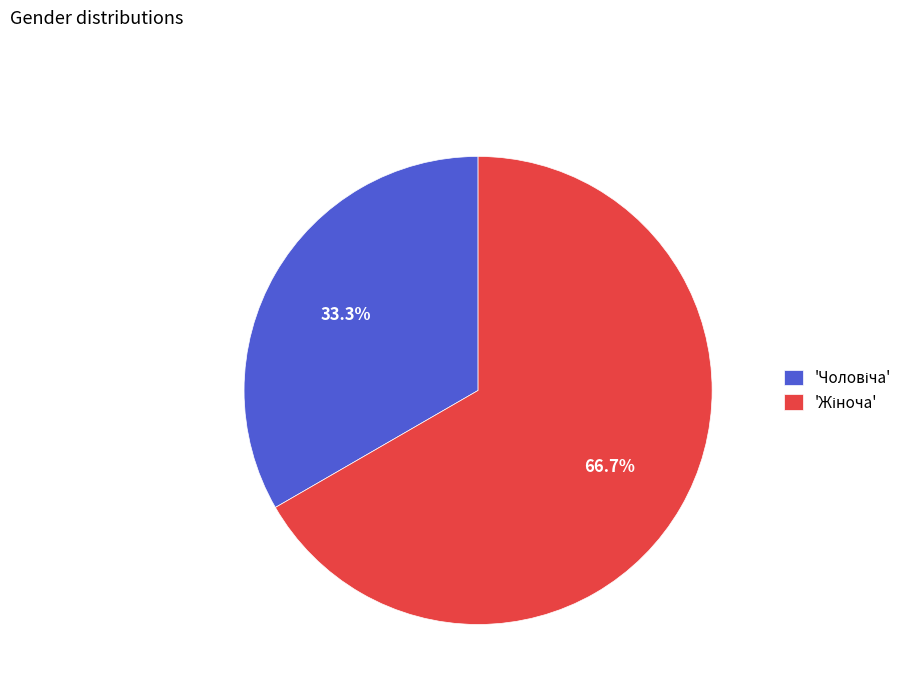

Is there a majority slice in this chart?

Yes